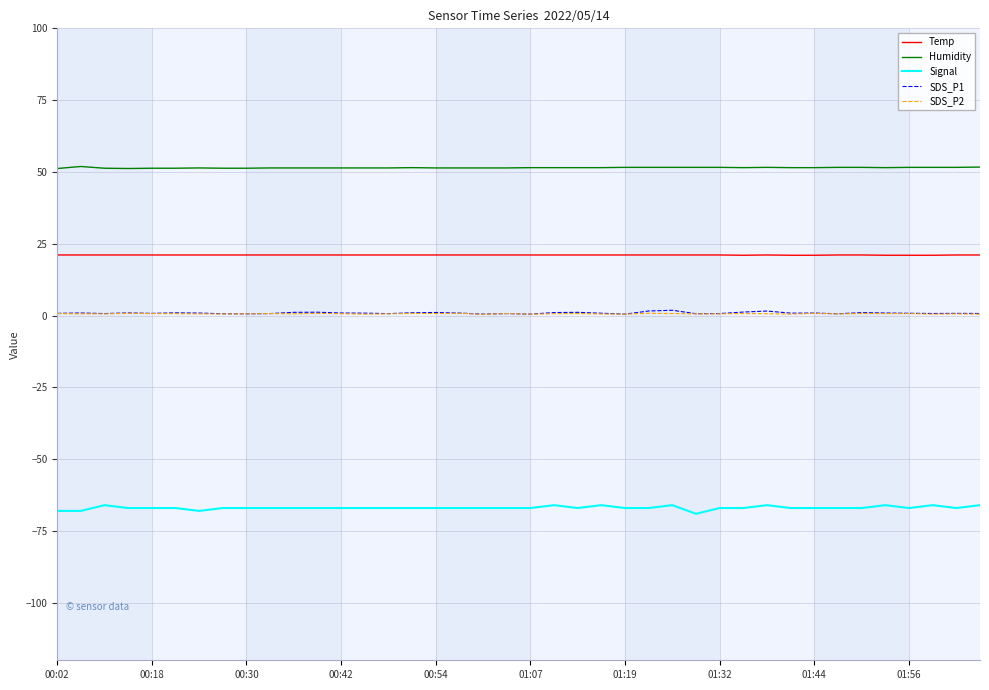

Which series has the largest total across all categories?

Humidity